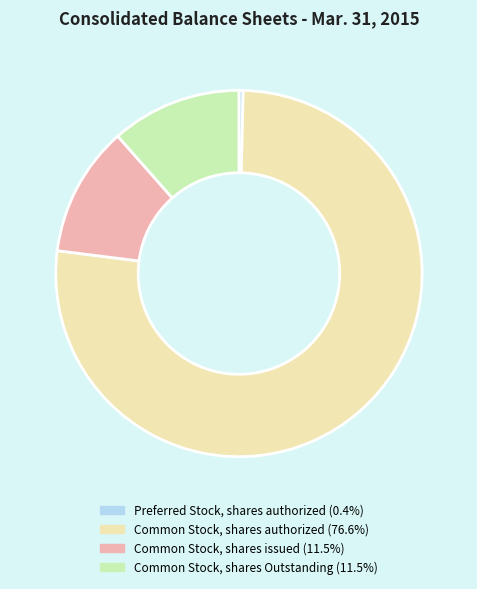

Is there any slice that represents more than half of the pie?

Yes